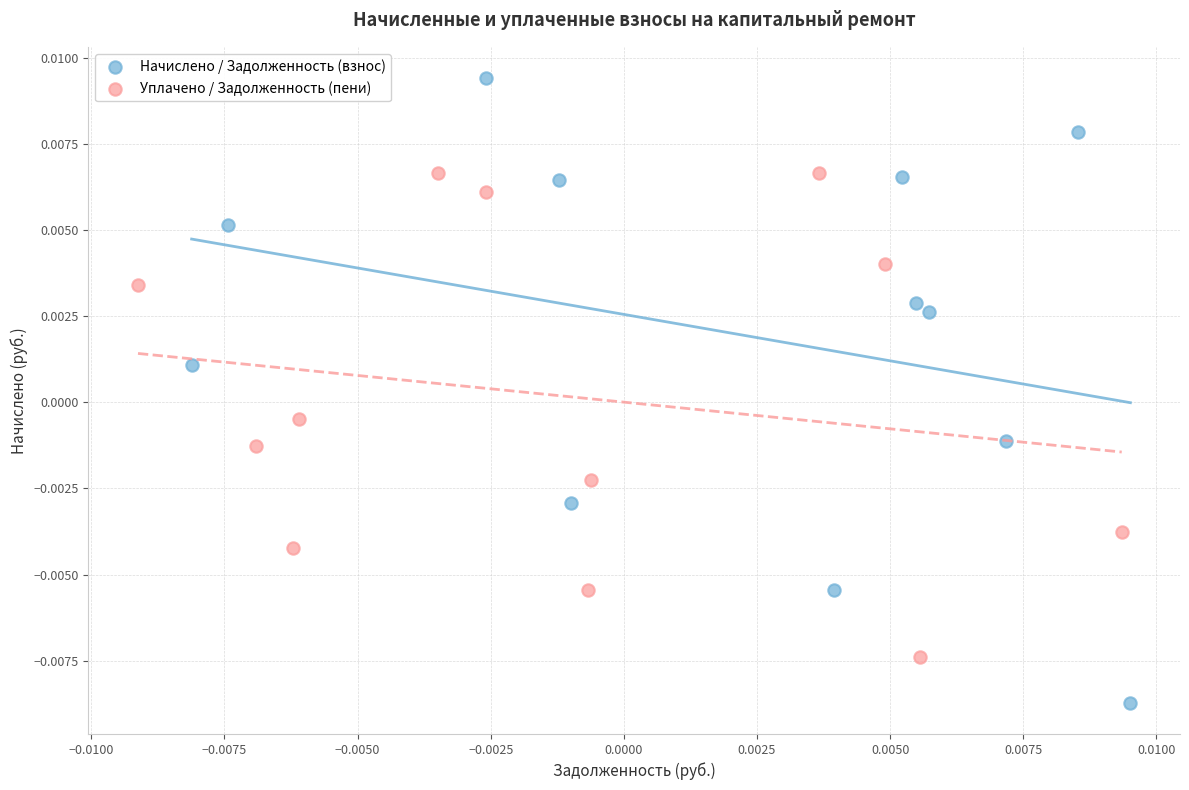

Which series contains the highest Y value?

Начислено / Задолженность (взнос)